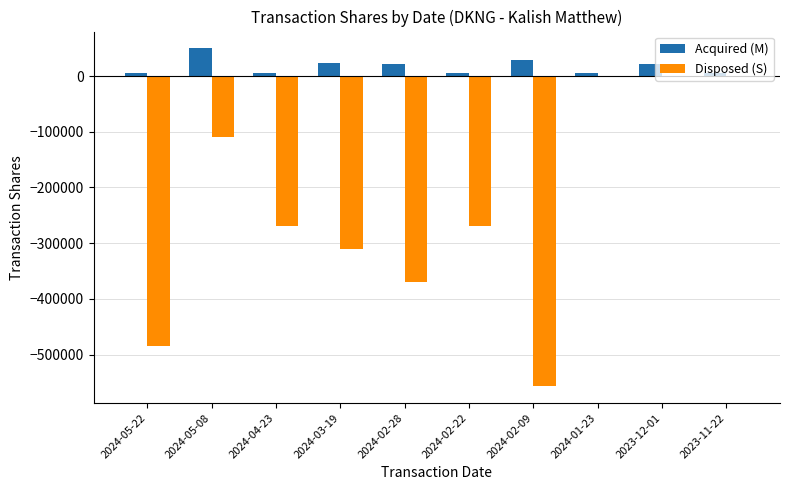

Is the value of Disposed (S) at 2023-11-22 greater than the value of Acquired (M) at 2024-03-19?

No